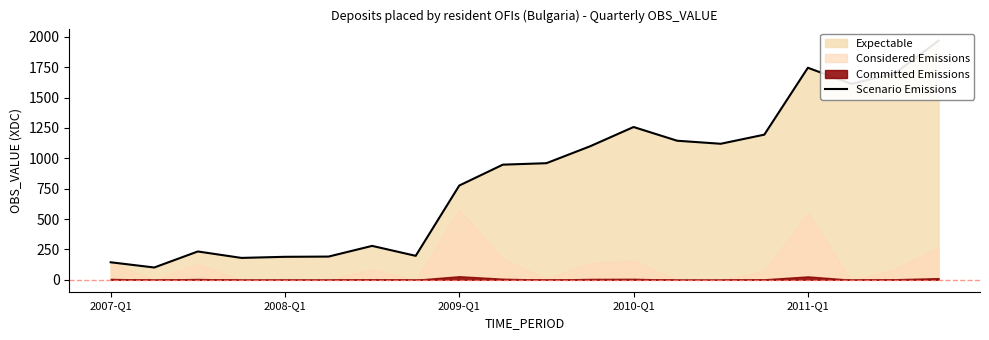

True or false: the data shows 948 at 9.

True